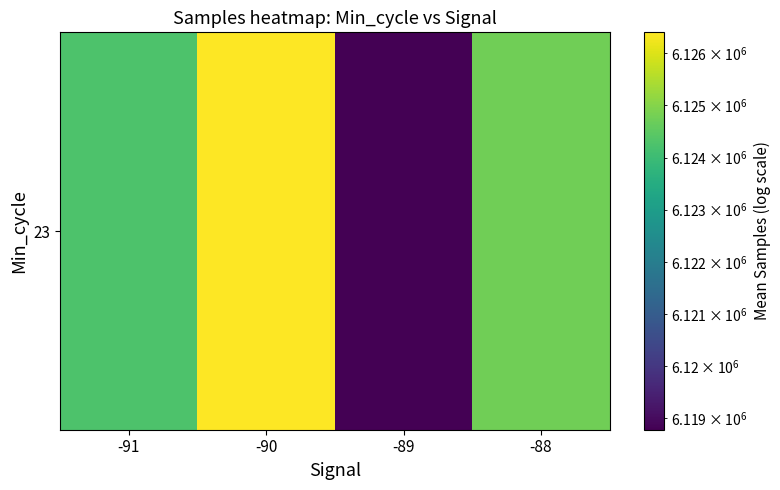

Reading left to right, what are all the values shown in this chart?

-91=6124267.0	-90=6126402.8	-89=6118782.0	-88=6124749.0